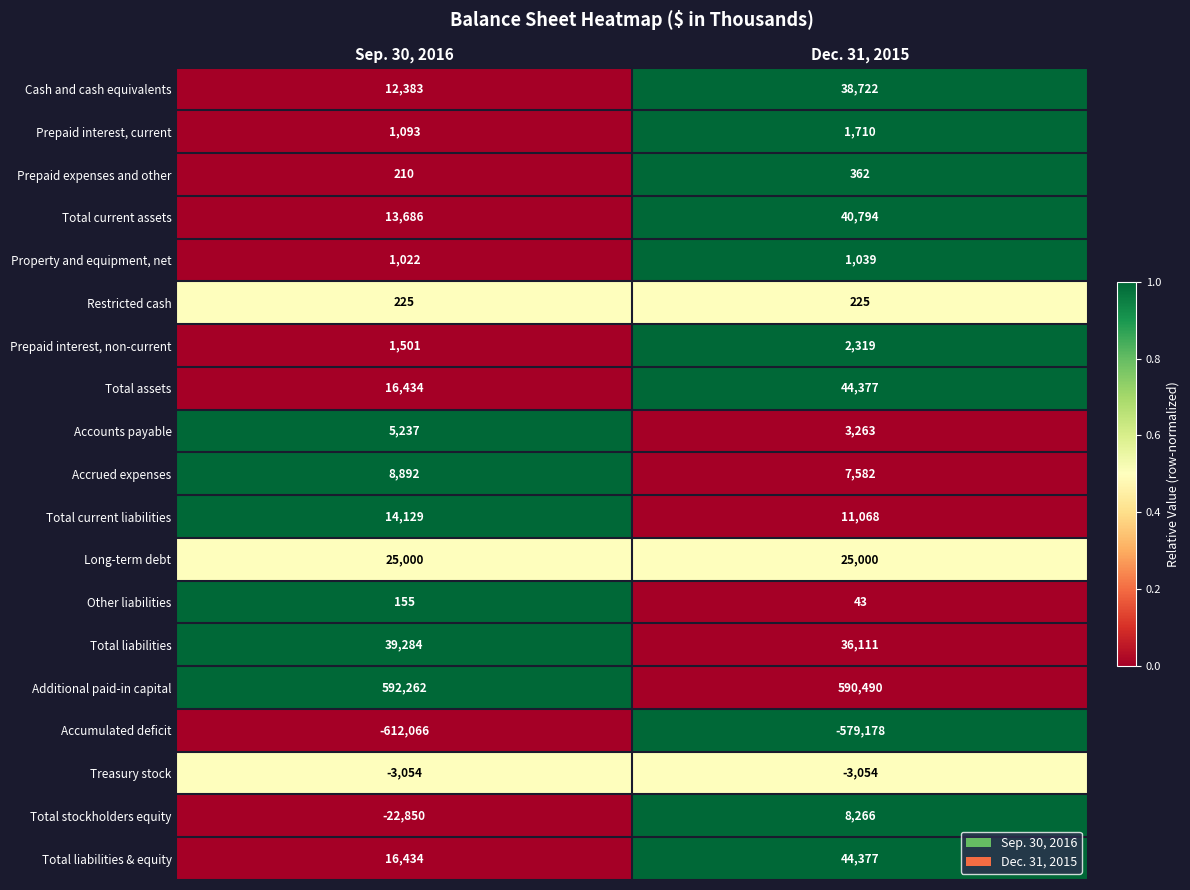

Which series has the largest total across all categories?

Additional paid-in capital